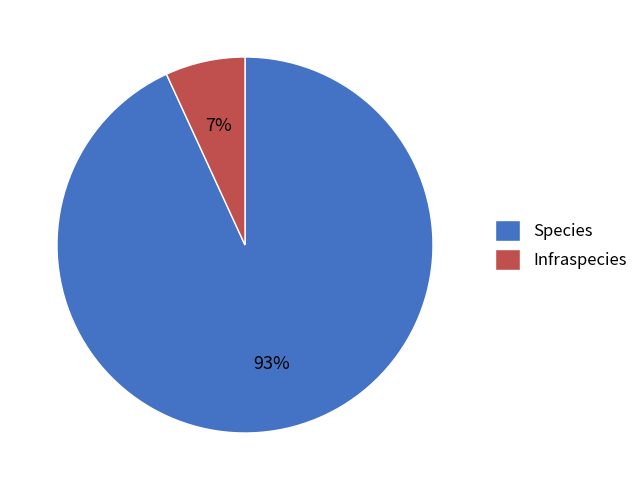

Is the sum of Species and Infraspecies greater than half?

Yes